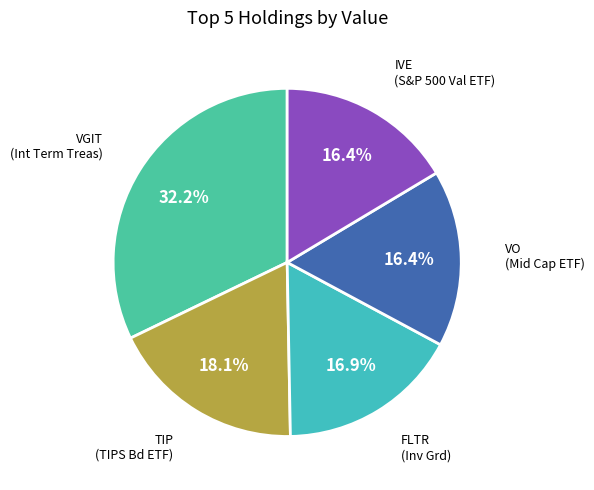

Which slice is the largest?

VGIT